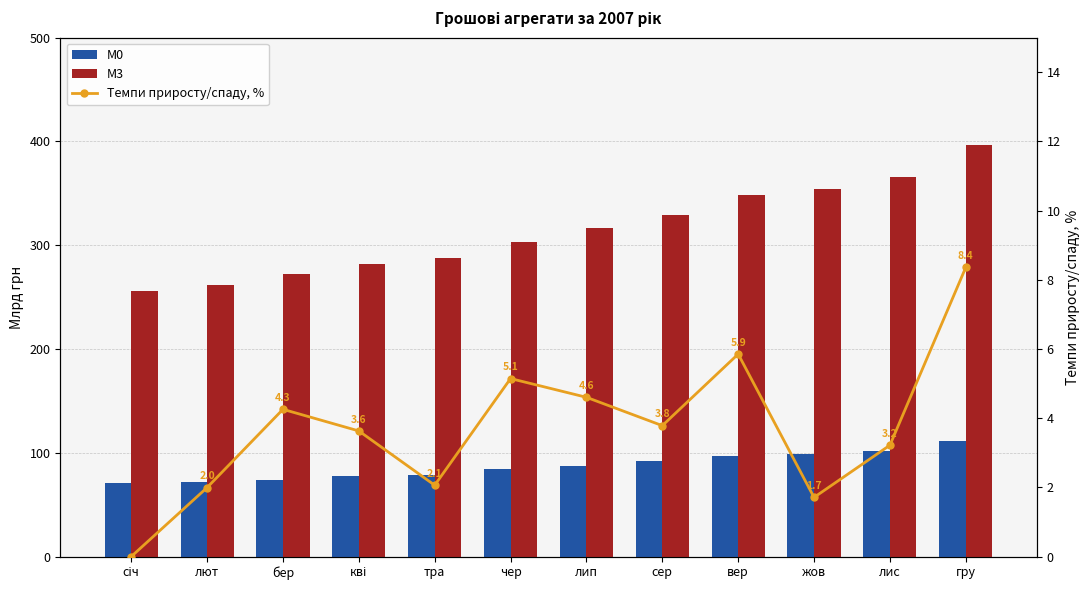

What position from the right is лис?

2